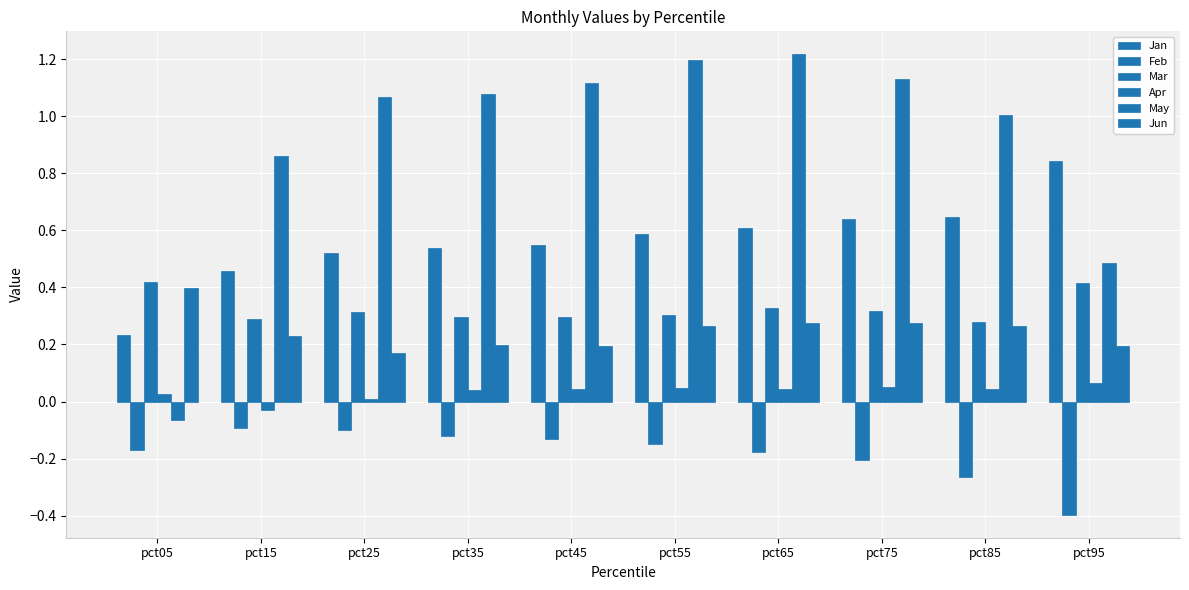

What is the difference between the highest and lowest values at pct25?

1.2